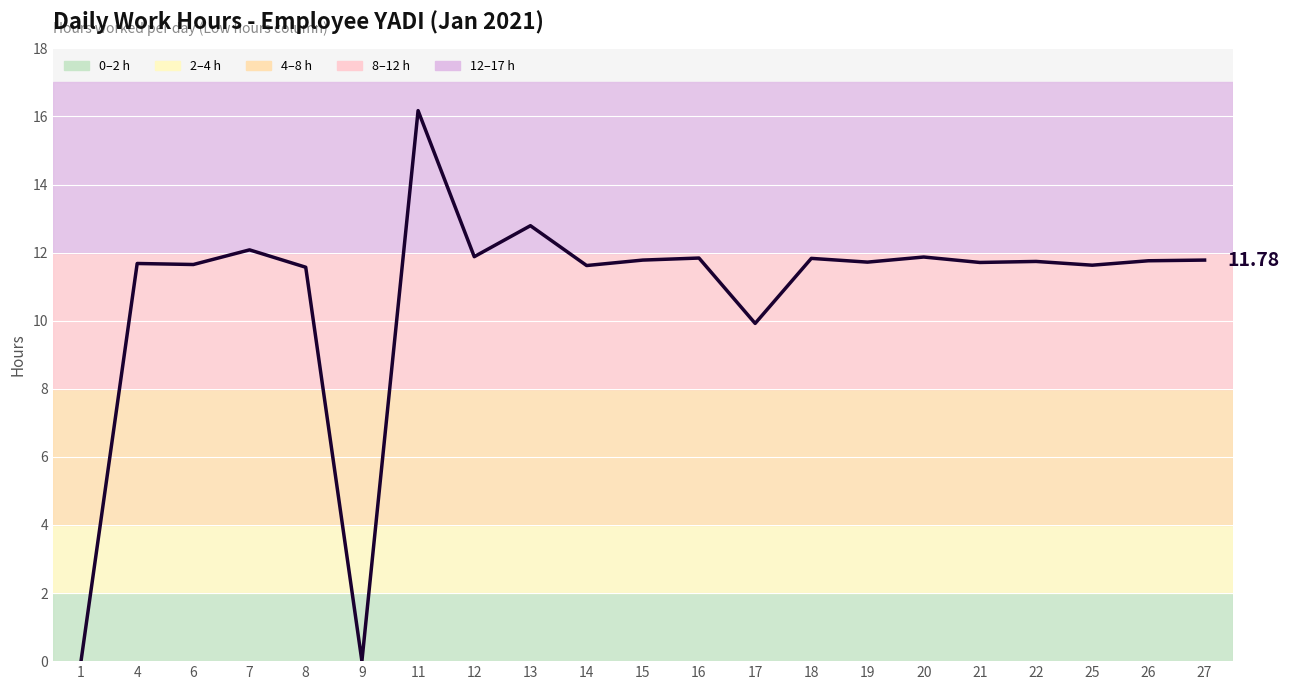

Where is the data nearest to the value 8?

17